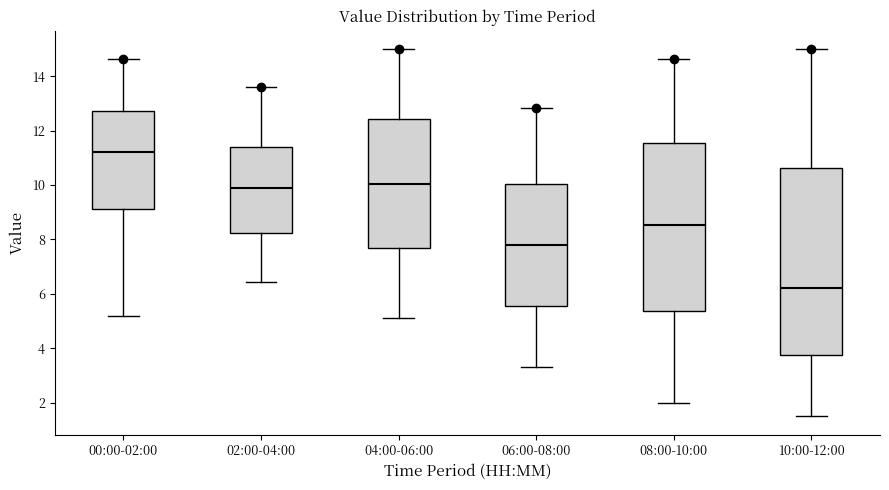

Reading left to right, read every box against the y-axis: the position of its median line, the range the box covers, and the ends of its whiskers. The values are not printed on the chart, so give them approximately, as read against the axis.

00:00-02:00: median 11.2, box 9.2 to 12.8, whiskers 5.2 to 14.6
02:00-04:00: median 9.8, box 8.2 to 11.4, whiskers 6.4 to 13.6
04:00-06:00: median 10.0, box 7.6 to 12.4, whiskers 5.2 to 15.0
06:00-08:00: median 7.8, box 5.6 to 10.0, whiskers 3.4 to 12.8
08:00-10:00: median 8.6, box 5.4 to 11.6, whiskers 2.0 to 14.6
10:00-12:00: median 6.2, box 3.8 to 10.6, whiskers 1.6 to 15.0